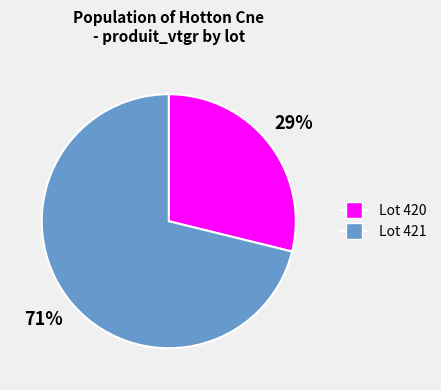

Is there any slice that represents more than half of the pie?

Yes